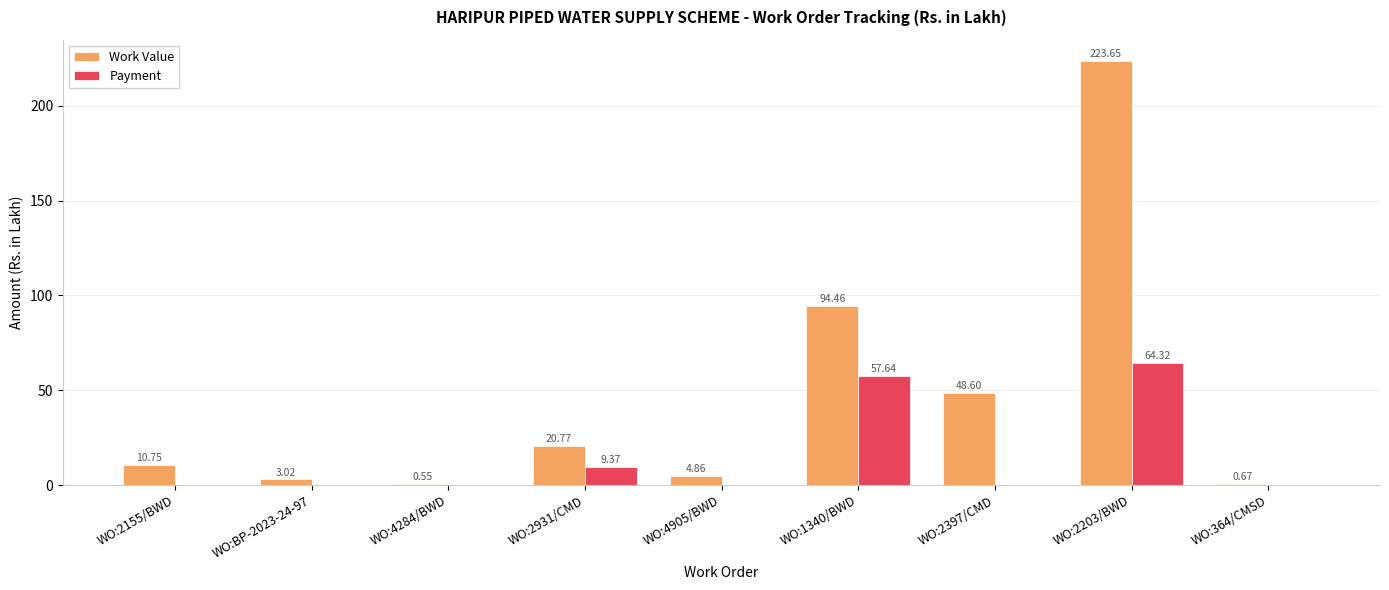

Which series has the largest total across all categories?

Work Value